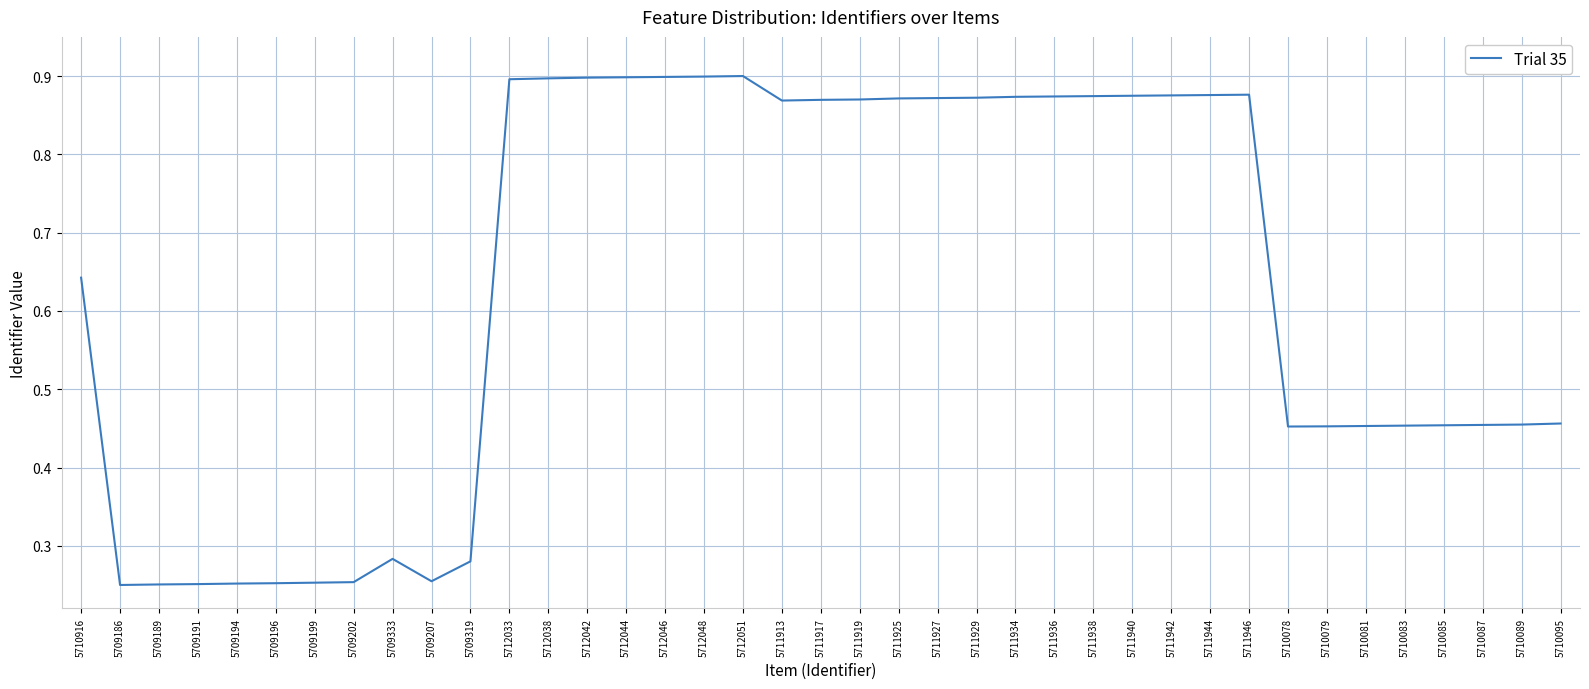

The value at 5710095 is 0.7. True or false?

False